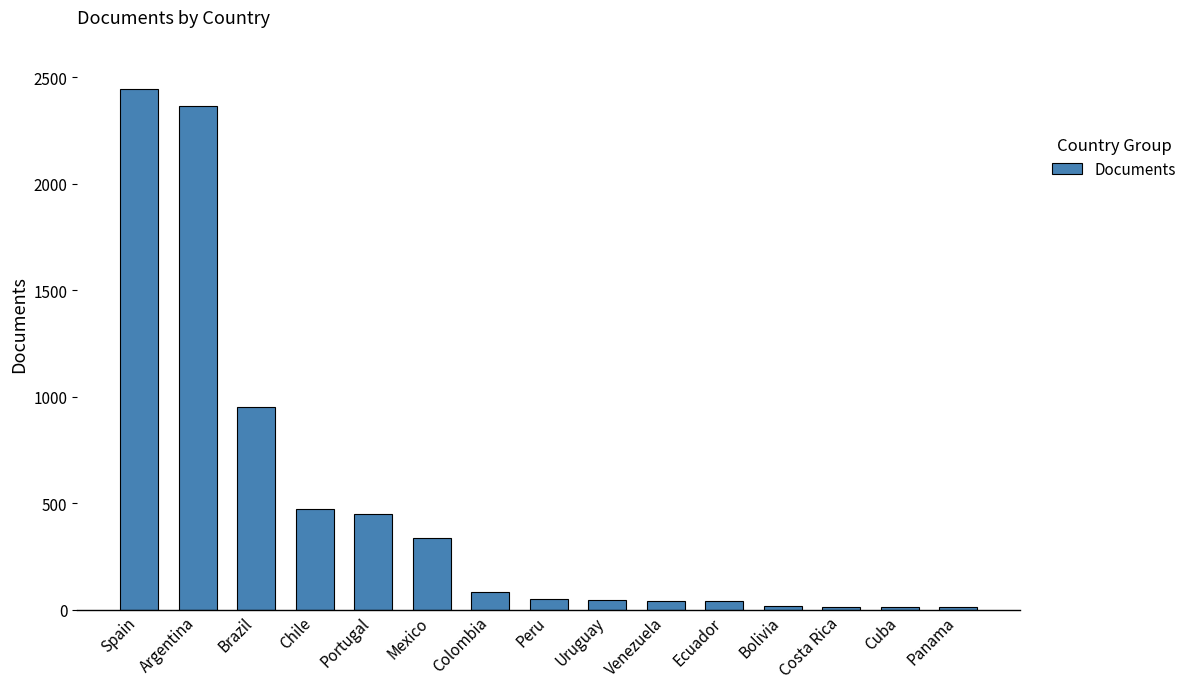

What is the maximum value shown in the chart?

2445